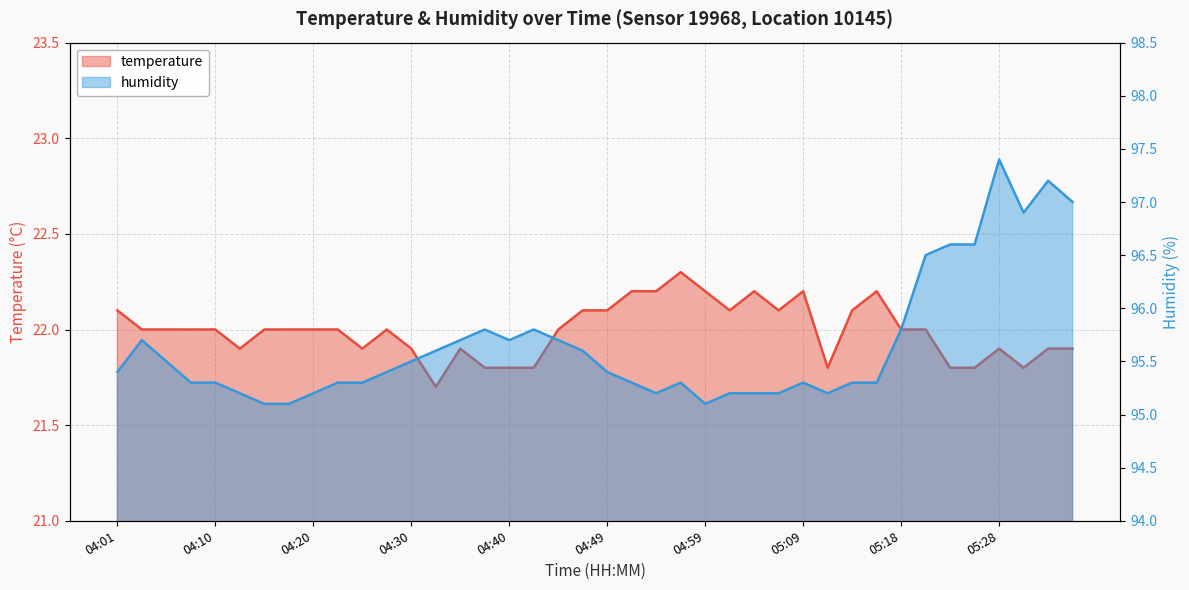

What is the sum of the temperature values at 04:10 and 05:04?

44.2